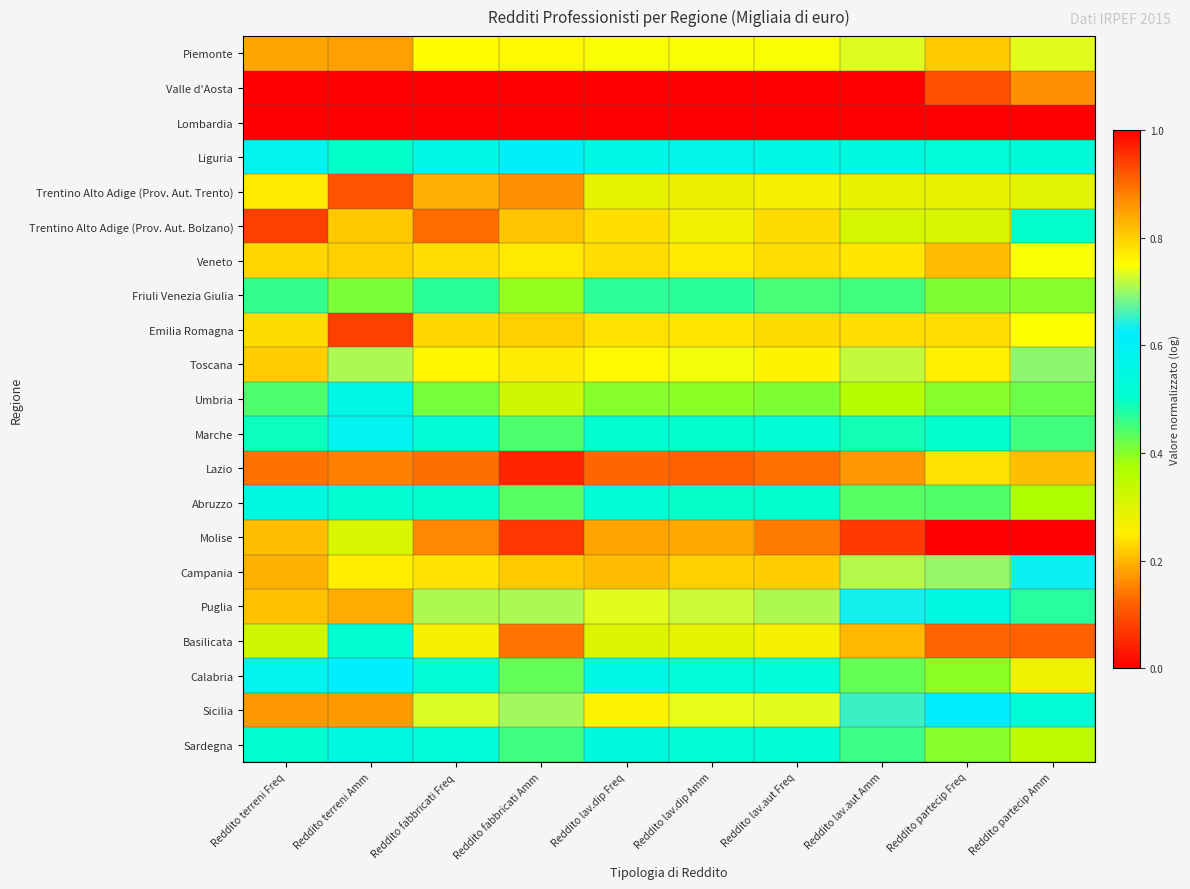

At how many categories does at least one series exceed 0?

10